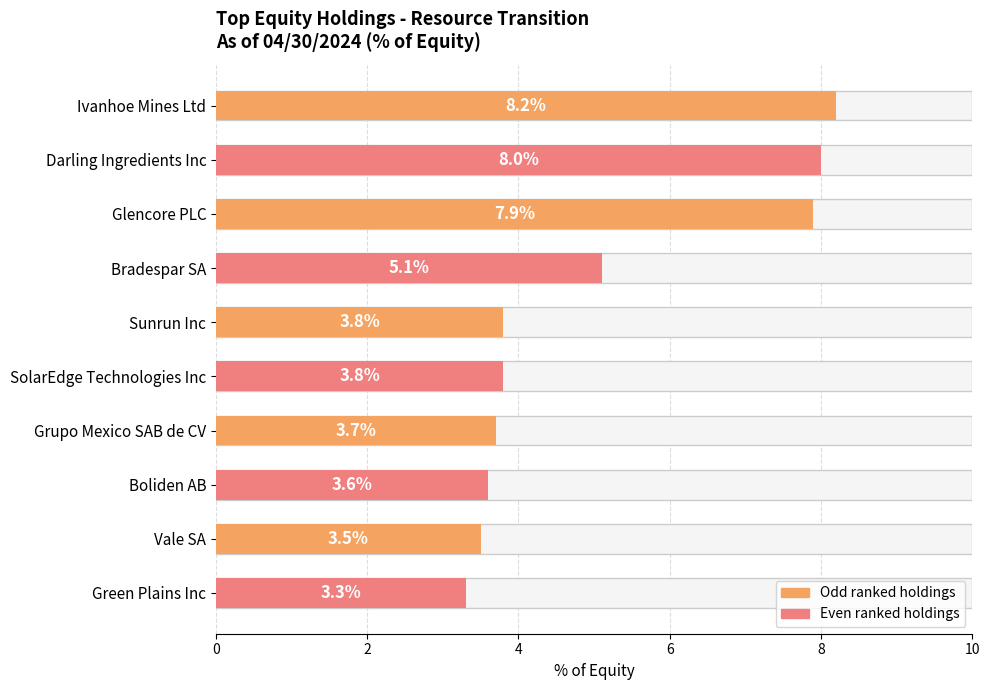

Reading top to bottom, extract all data points from this chart.

8.2	8.0	7.9	5.1	3.8	3.8	3.7	3.6	3.5	3.3